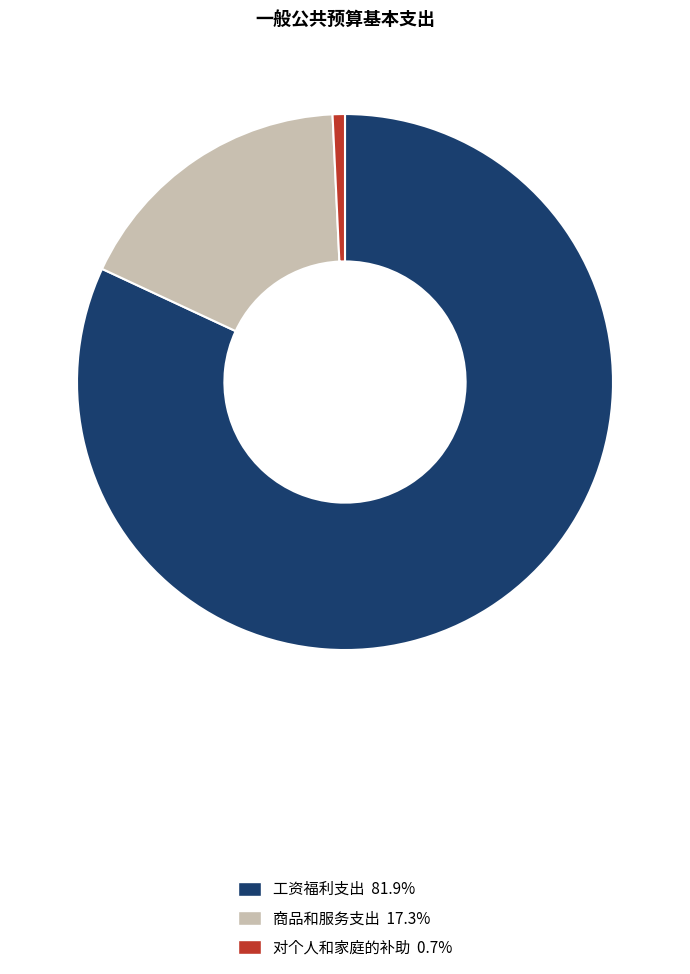

Which category accounts for the majority?

工资福利支出